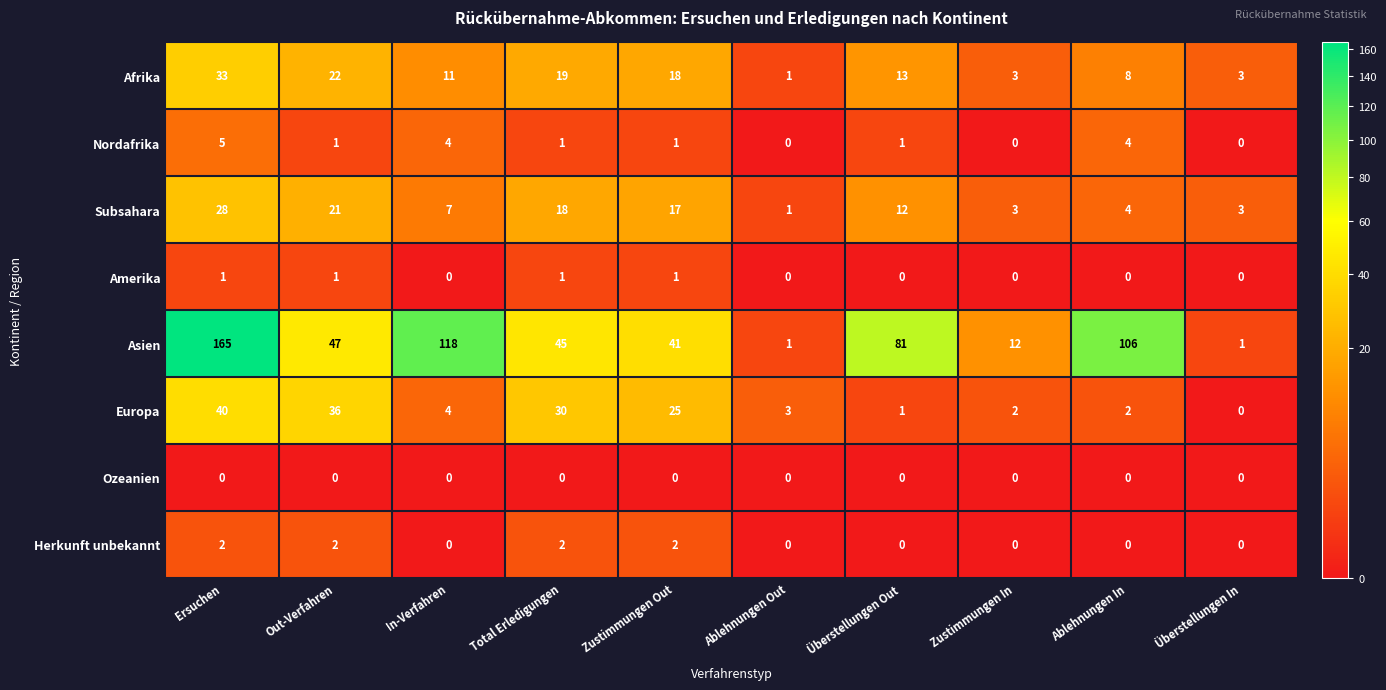

How many distinct data groups are displayed?

8